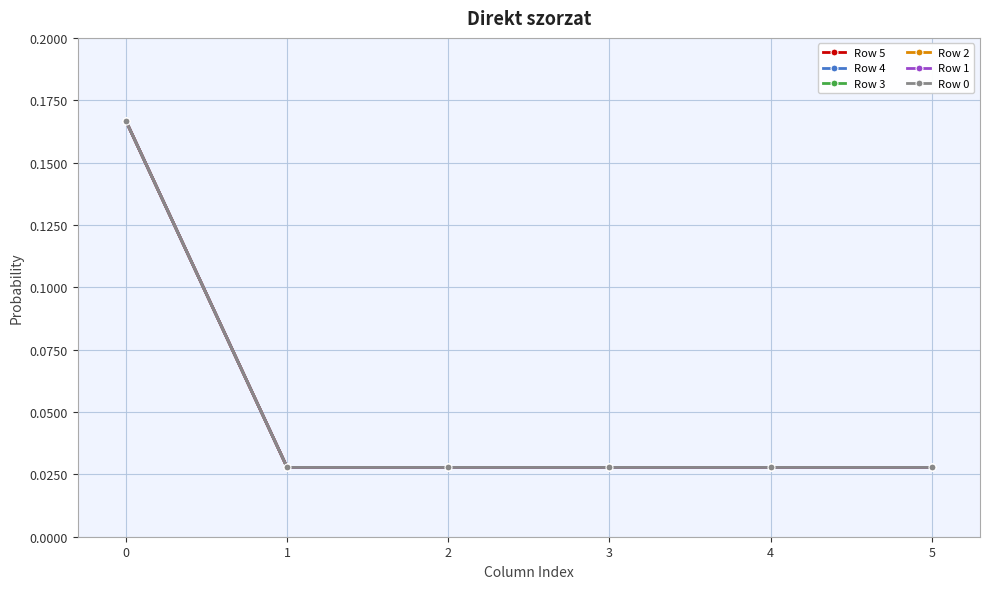

Reading left to right, what are all the values shown in this chart?

Row 5: 0=0.2	1=0.0	2=0.0	3=0.0	4=0.0	5=0.0
Row 4: 0=0.2	1=0.0	2=0.0	3=0.0	4=0.0	5=0.0
Row 3: 0=0.2	1=0.0	2=0.0	3=0.0	4=0.0	5=0.0
Row 2: 0=0.2	1=0.0	2=0.0	3=0.0	4=0.0	5=0.0
Row 1: 0=0.2	1=0.0	2=0.0	3=0.0	4=0.0	5=0.0
Row 0: 0=0.2	1=0.0	2=0.0	3=0.0	4=0.0	5=0.0